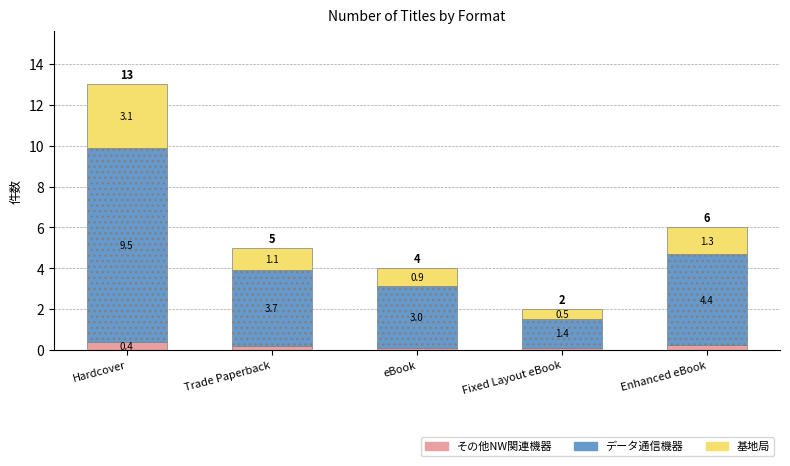

What is the total value across all series at Trade Paperback?

5.0